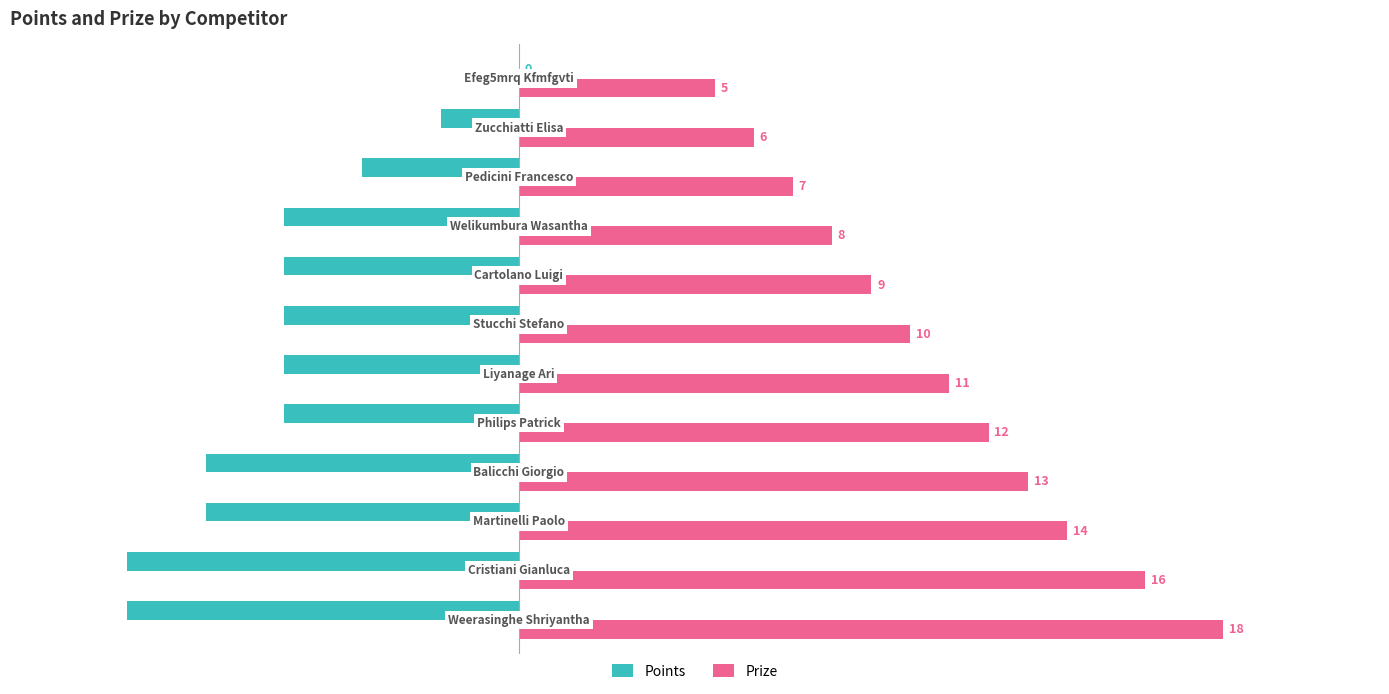

Count the number of categories in the chart.

12